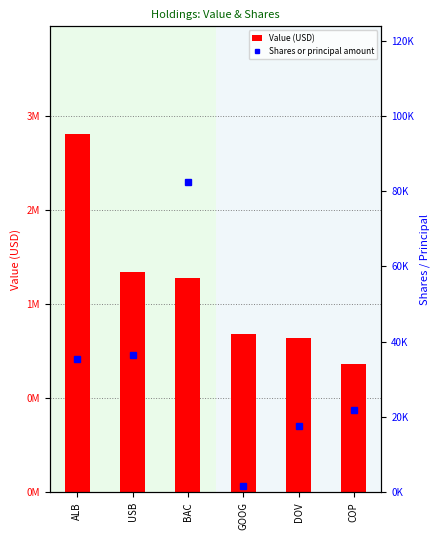

What is the label of the 4th bar from the left?

GOOG